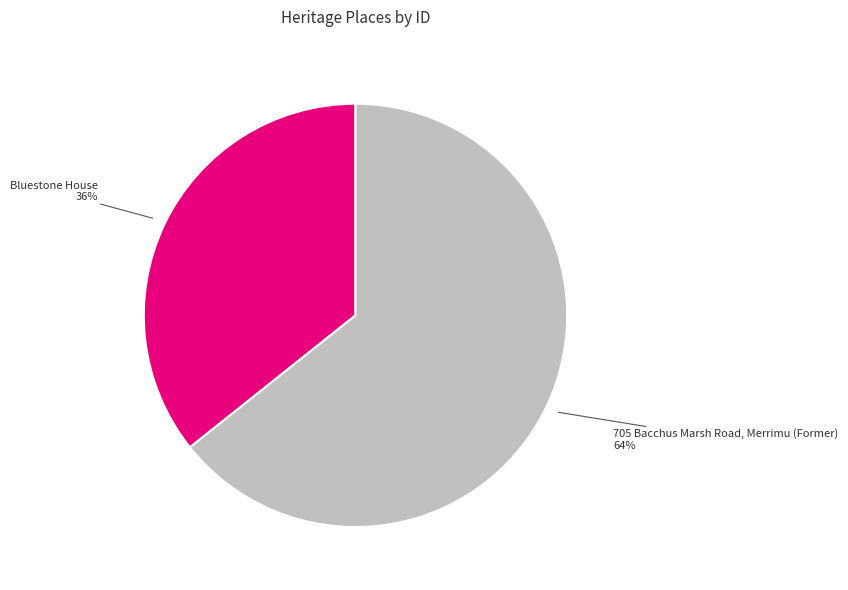

How many segments does this pie chart have?

2